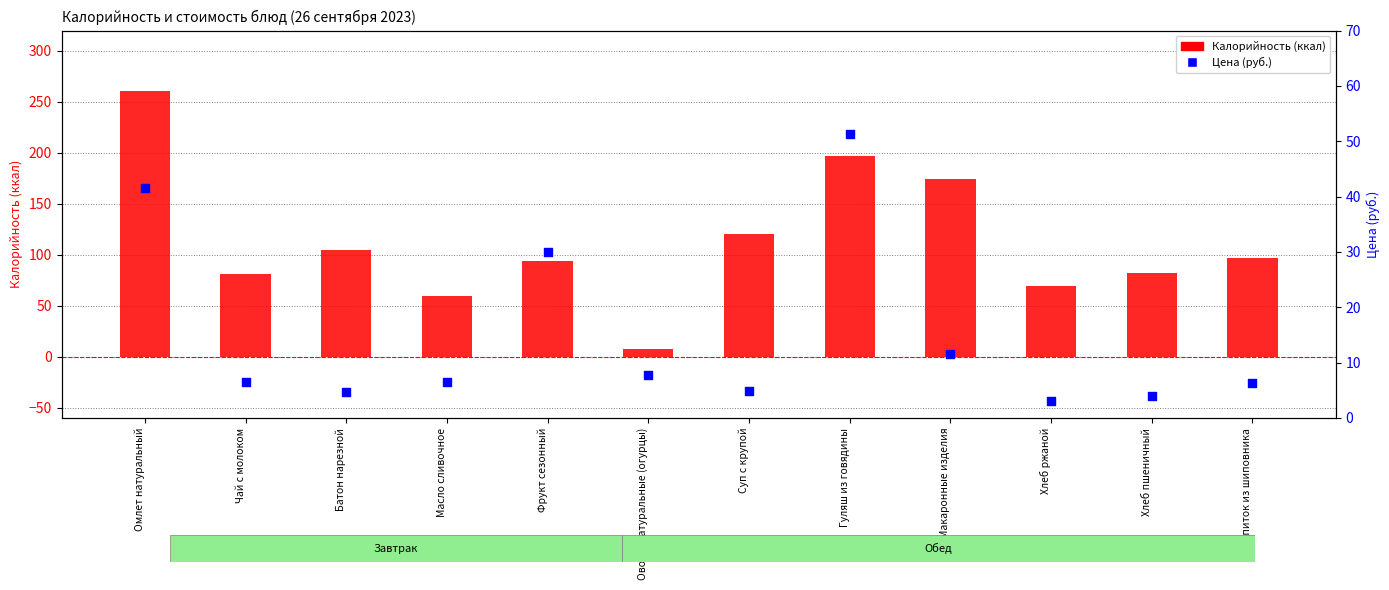

At how many categories does at least one series exceed 157?

3